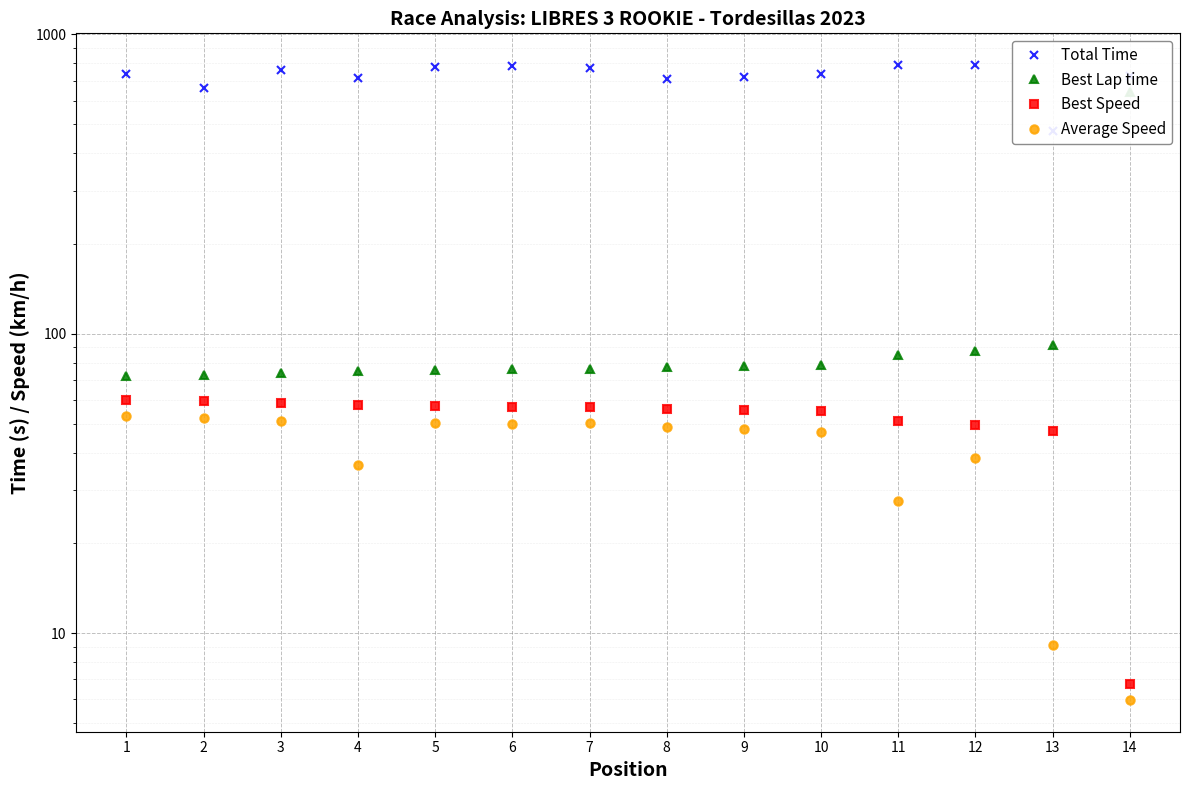

At how many categories does at least one series exceed 31?

14